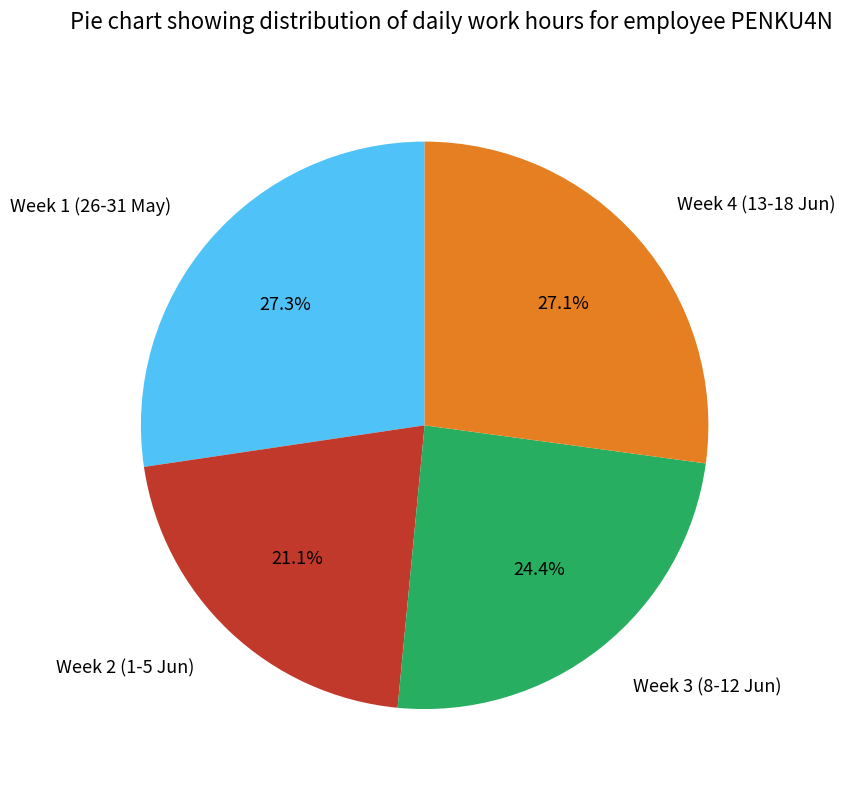

How much of the chart is everything except Week 2 (1-5 Jun)?

78.9%